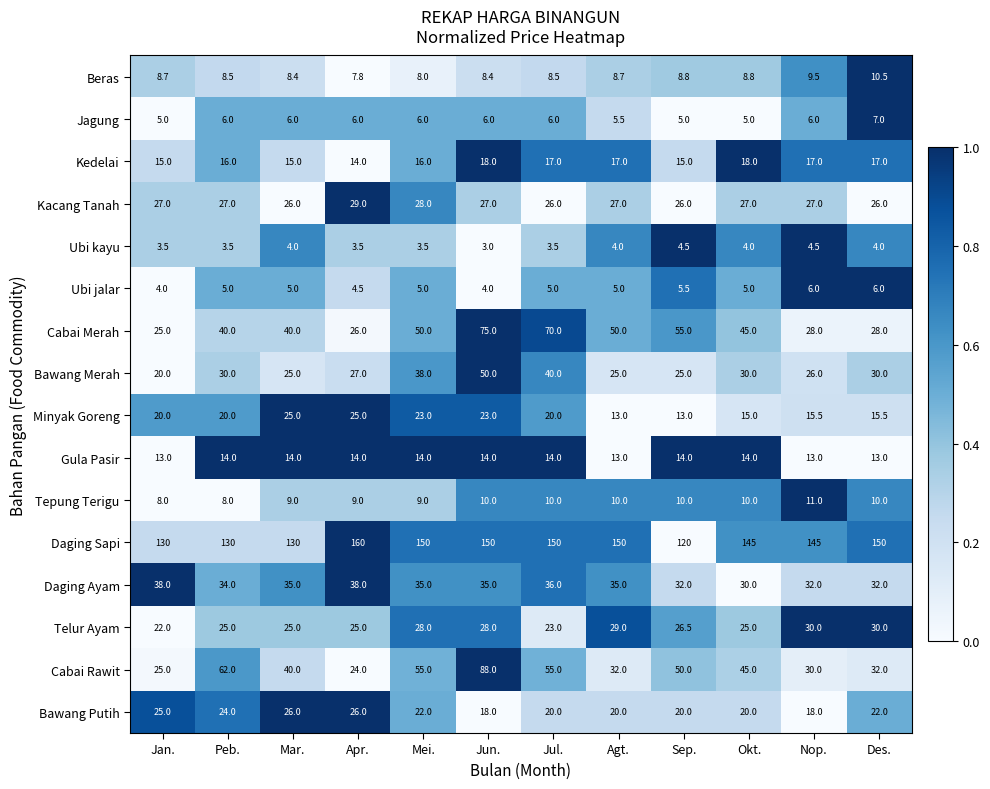

Rank the series at Peb. from highest to lowest value.

Daging Sapi, Cabai Rawit, Cabai Merah, Daging Ayam, Bawang Merah, Kacang Tanah, Telur Ayam, Bawang Putih, Minyak Goreng, Kedelai, Gula Pasir, Beras, Tepung Terigu, Jagung, Ubi jalar, Ubi kayu